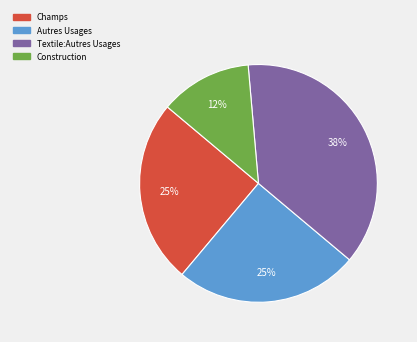

To the nearest percent, what is the average slice percentage?

25%